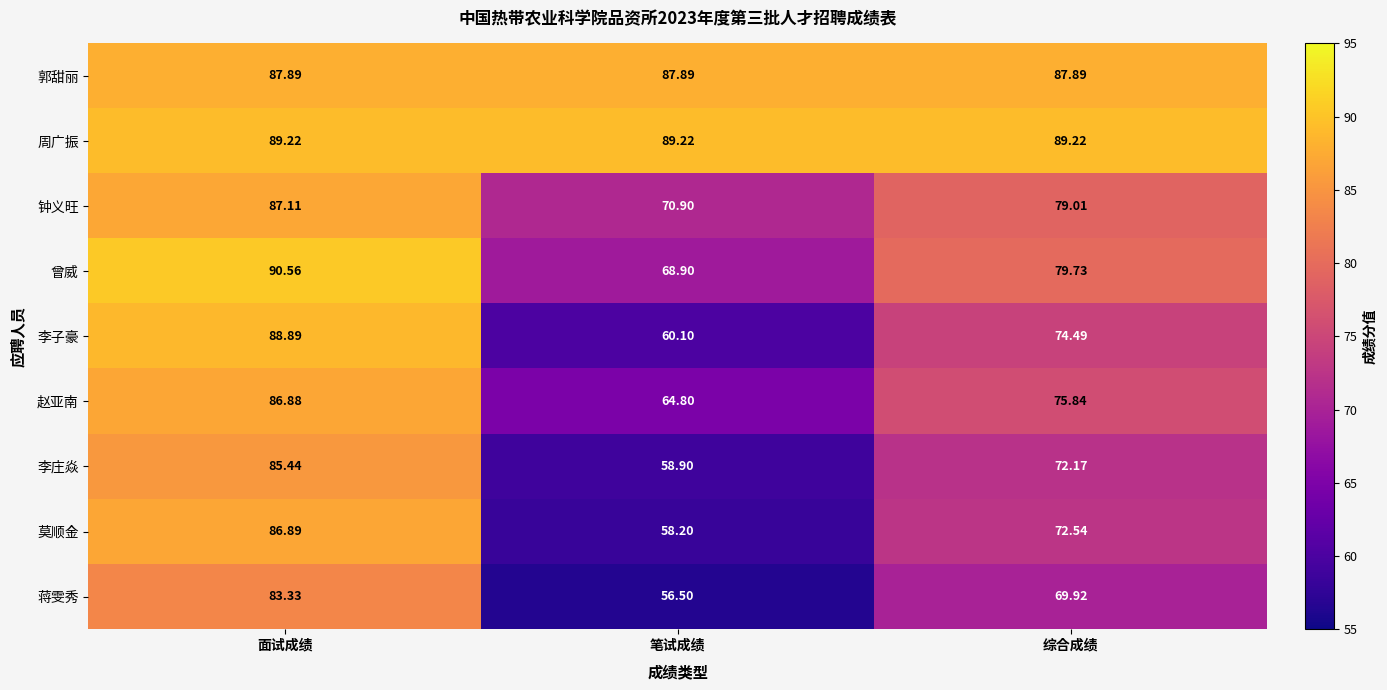

Where does the 钟义旺 series first go above 79?

面试成绩